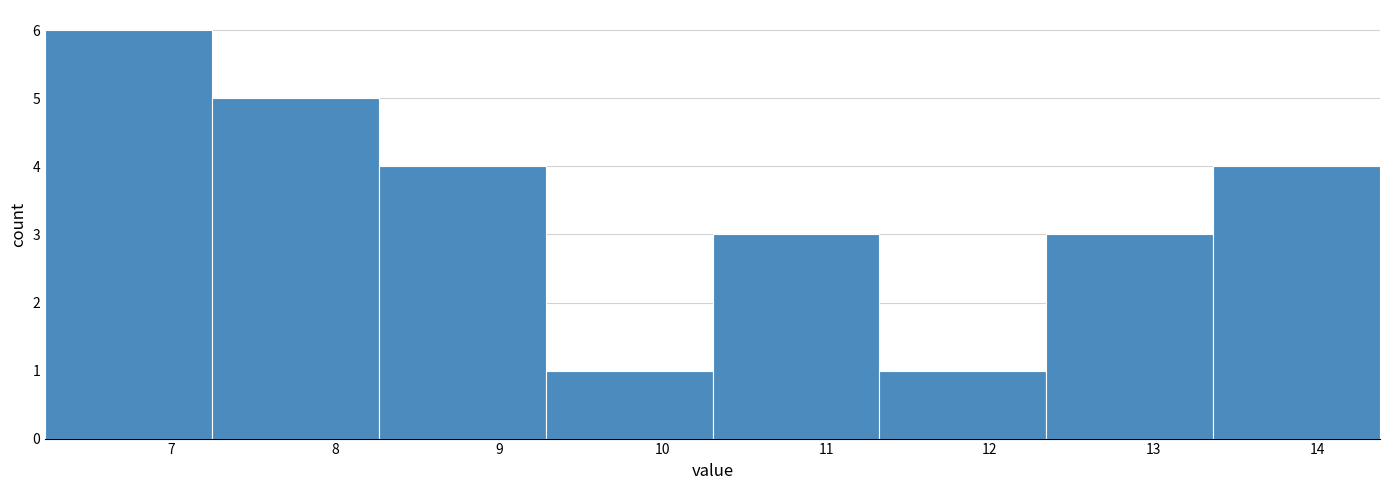

What is the height of the bar covering 13.4 to 14.4 on the x-axis? Neither the bar edges nor the heights are printed on the chart, so give them approximately, as read against the axes.

4